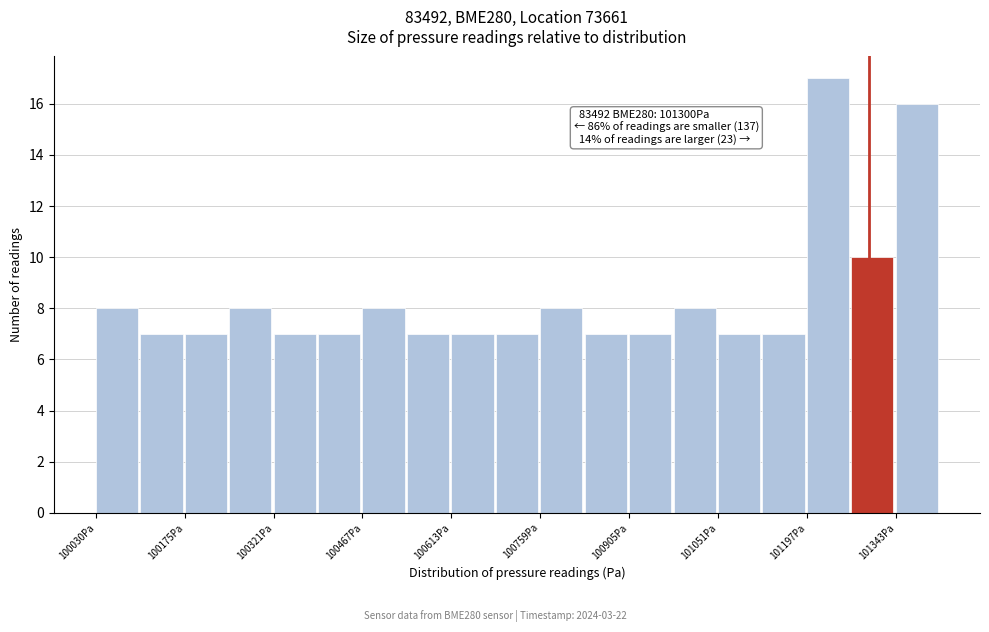

Read against the x-axis, roughly where is the centre of the tallest bar?

101240